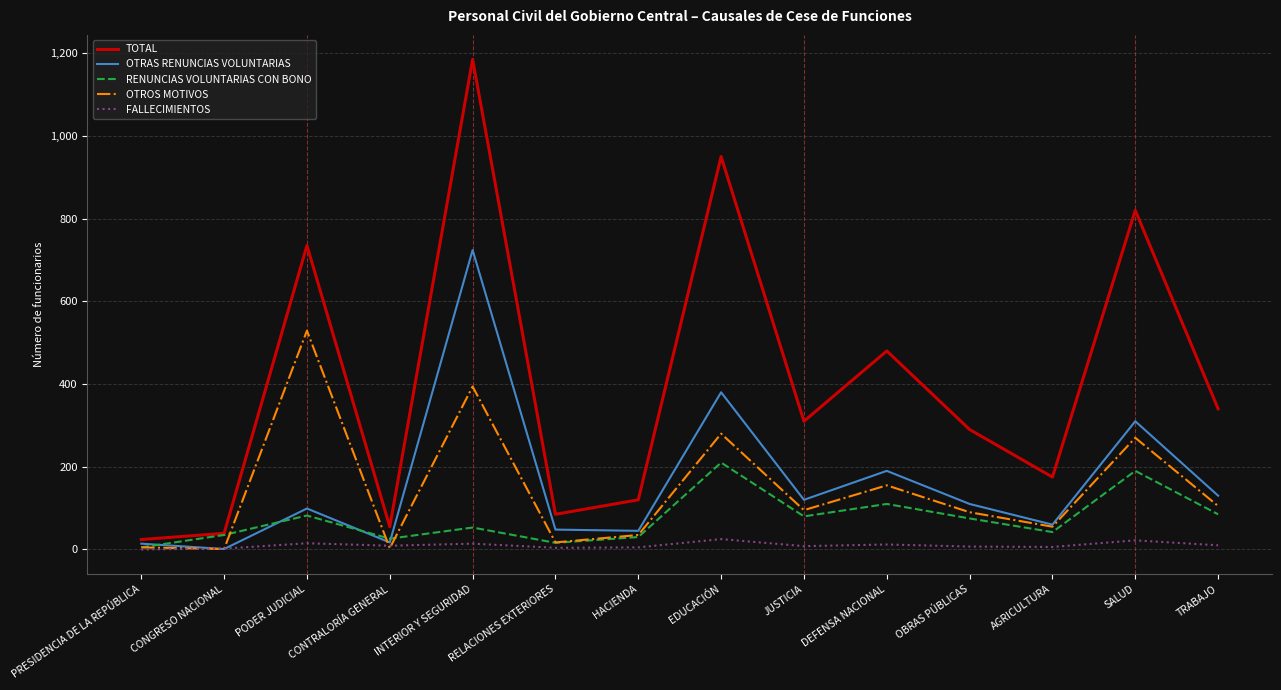

Where is the first local maximum for OTRAS RENUNCIAS VOLUNTARIAS?

PODER JUDICIAL